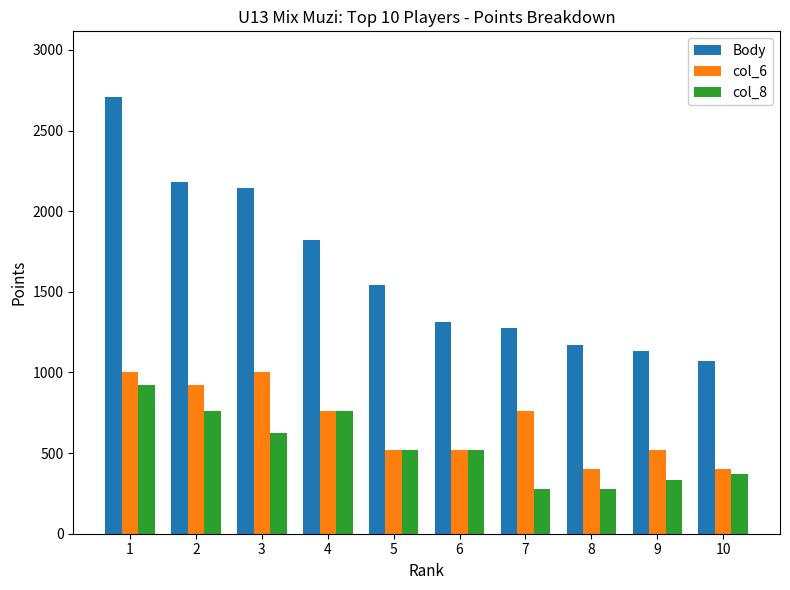

The value of col_8 at 4 is 760. True or false?

True